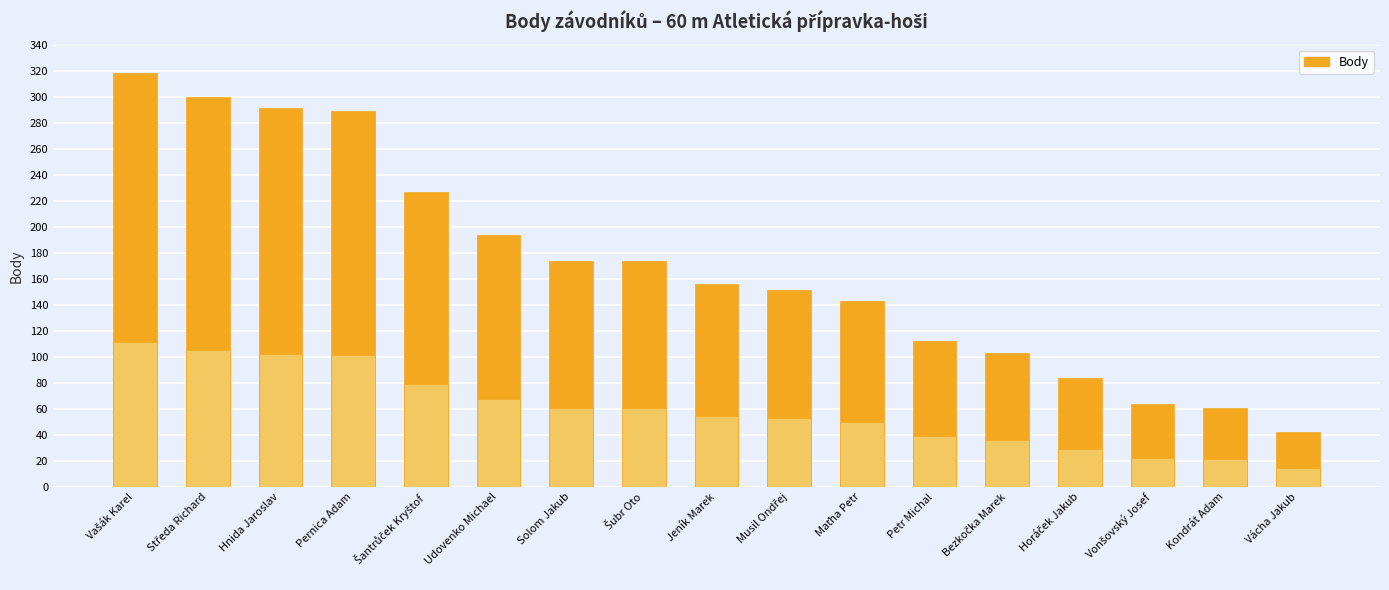

The value at Šubr Oto is 258. True or false?

False